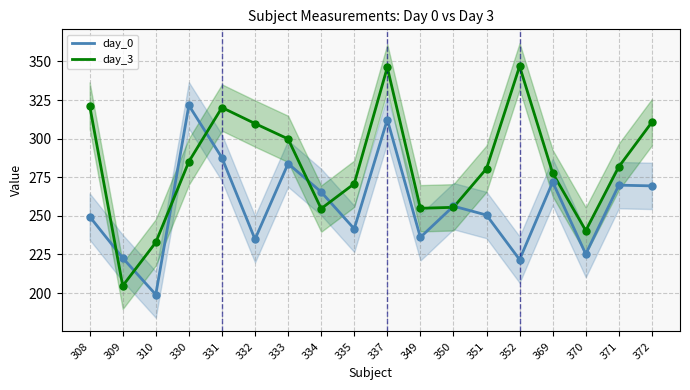

At which category is the sum across all series the highest?

337